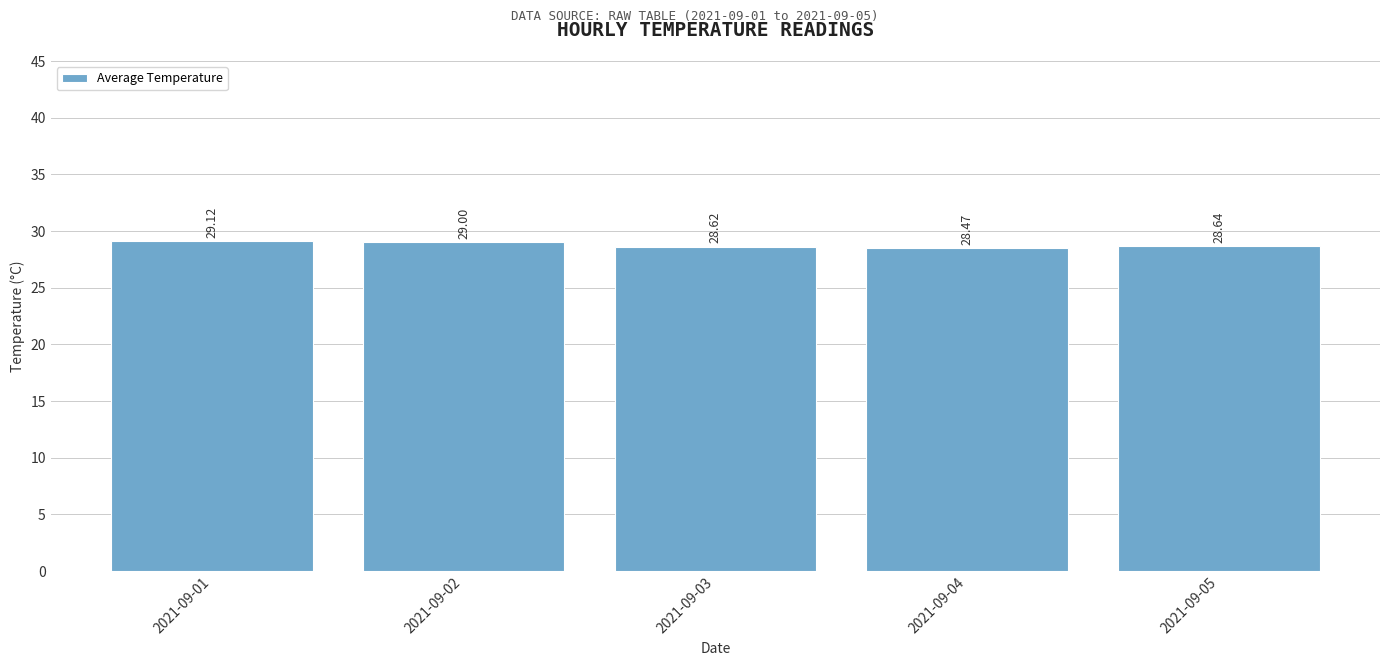

How many bars are there in total?

5